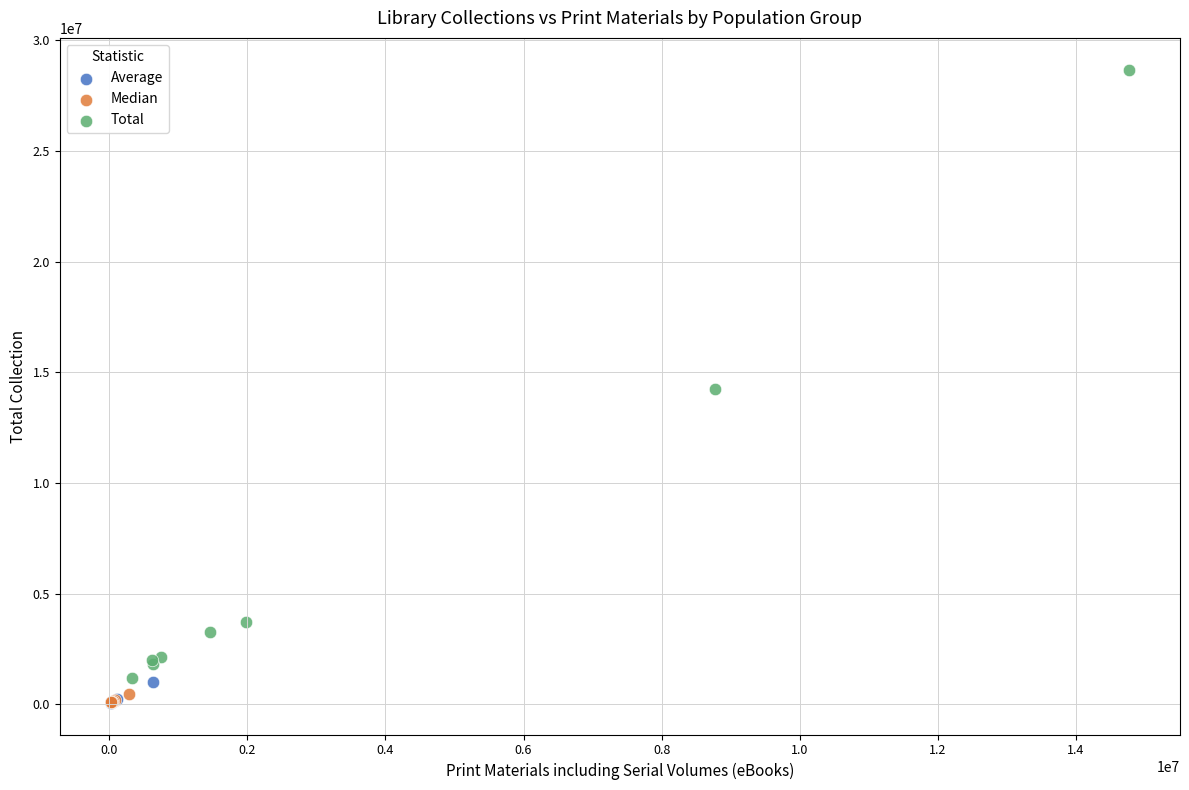

Which series reaches the maximum Y coordinate?

Total